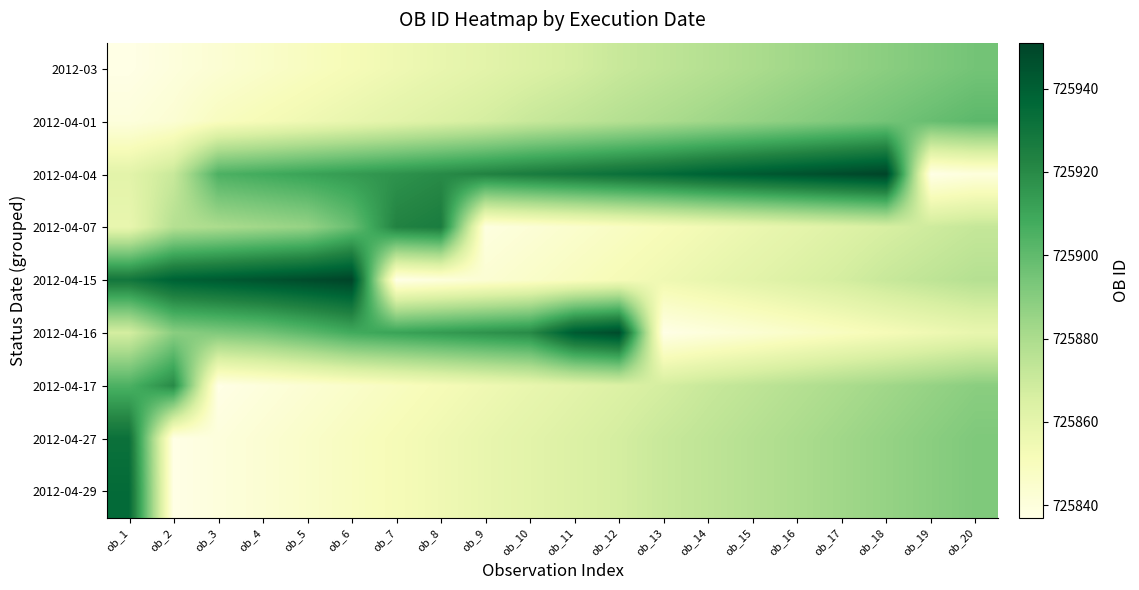

List the series in order of their peak value, lowest first.

2012-03, 2012-04-01, 2012-04-17, 2012-04-07, 2012-04-27, 2012-04-29, 2012-04-16, 2012-04-04, 2012-04-15